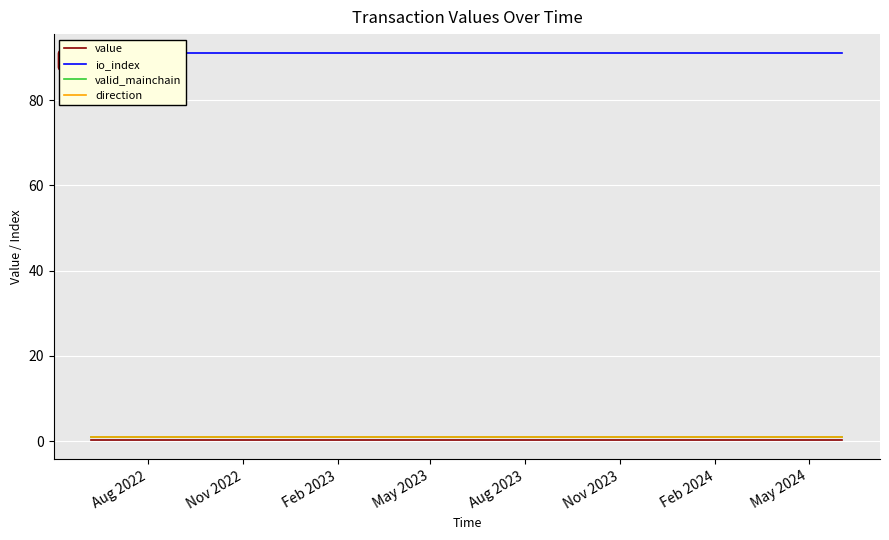

What position from the right is Nov 2023?

20